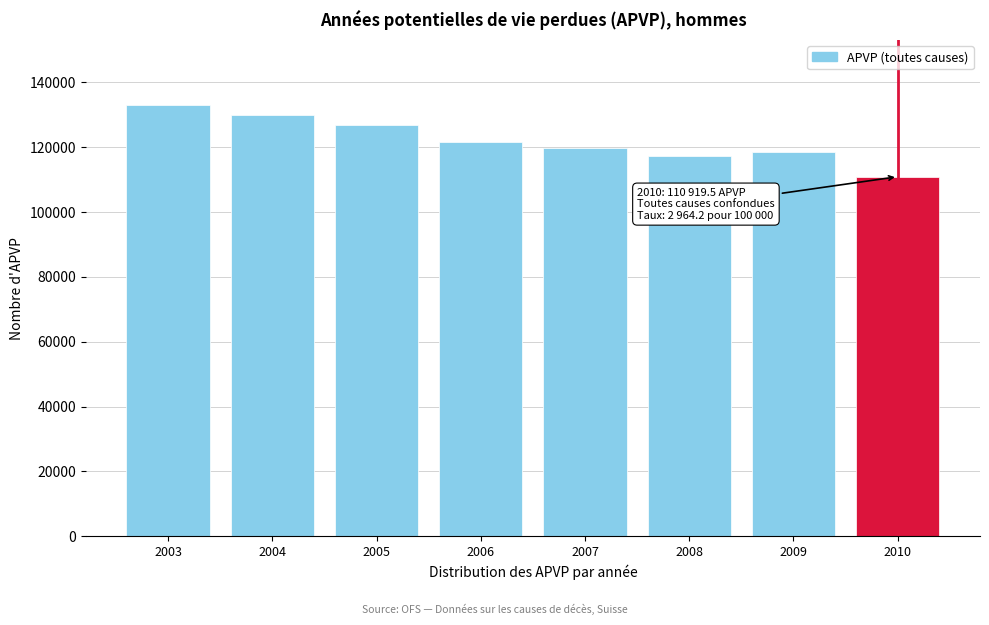

Reading left to right, transcribe all the data shown in this chart.

133147.5	130017.5	126772.5	121663.0	119643.5	117271.0	118682.0	110919.5